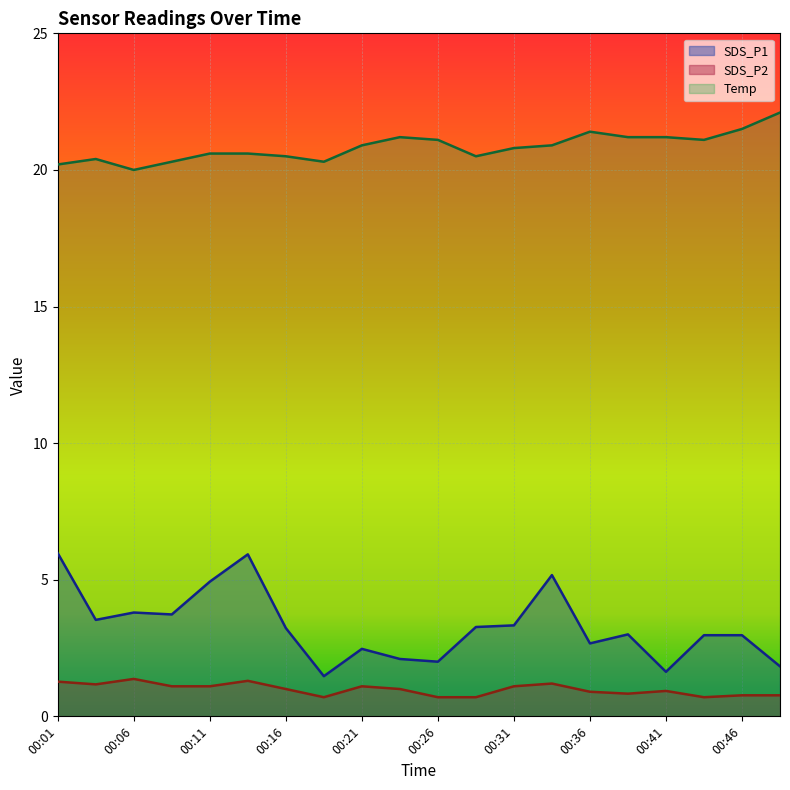

What is the highest value of the Temp series?

22.1